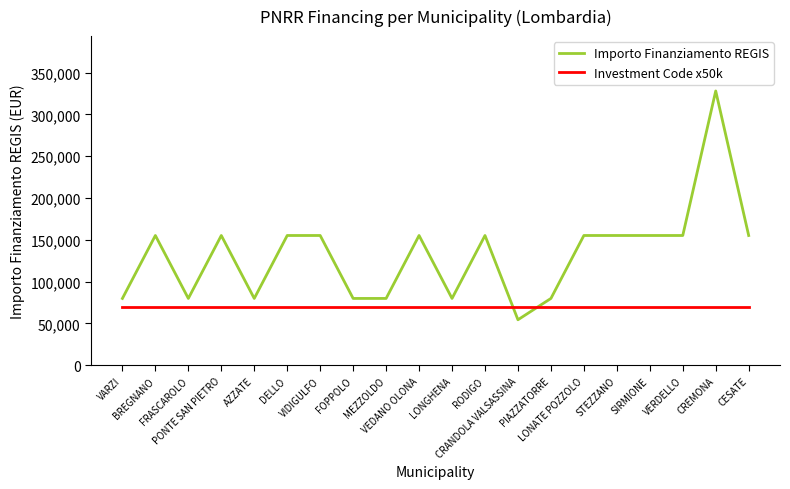

After their last crossing, which series has the higher values: Importo Finanziamento REGIS or Investment Code x50k?

Importo Finanziamento REGIS